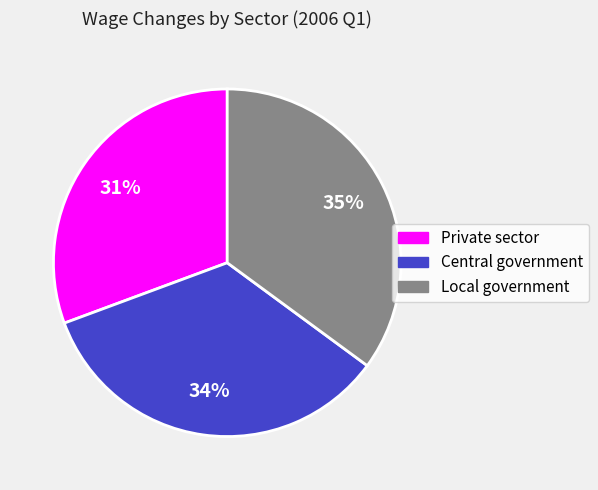

Between Local government and Private sector, which is larger?

Local government